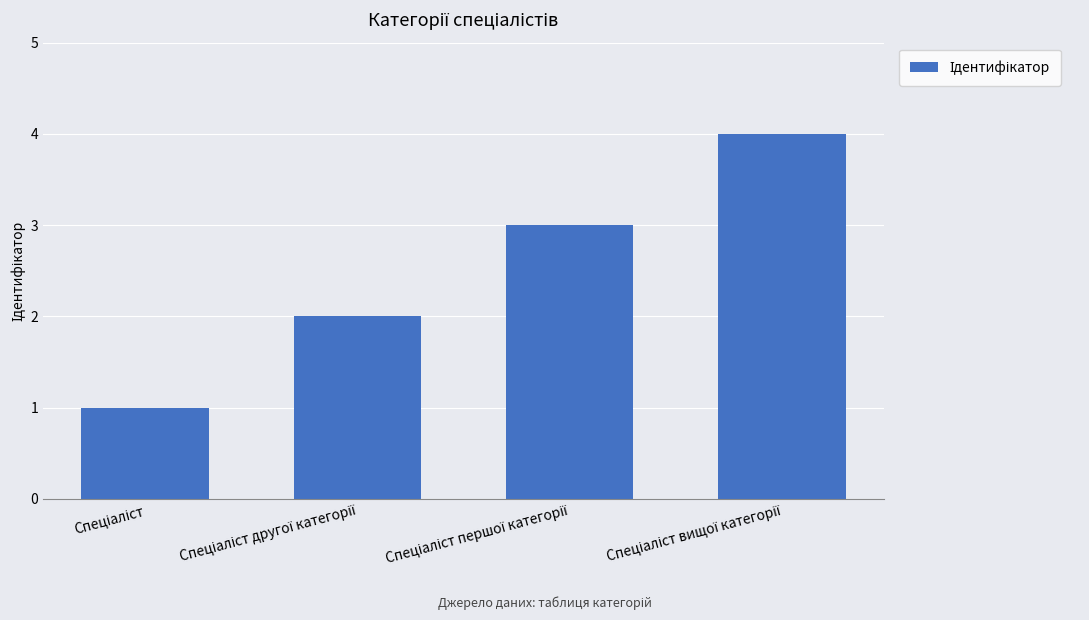

What is the sum of all values?

10